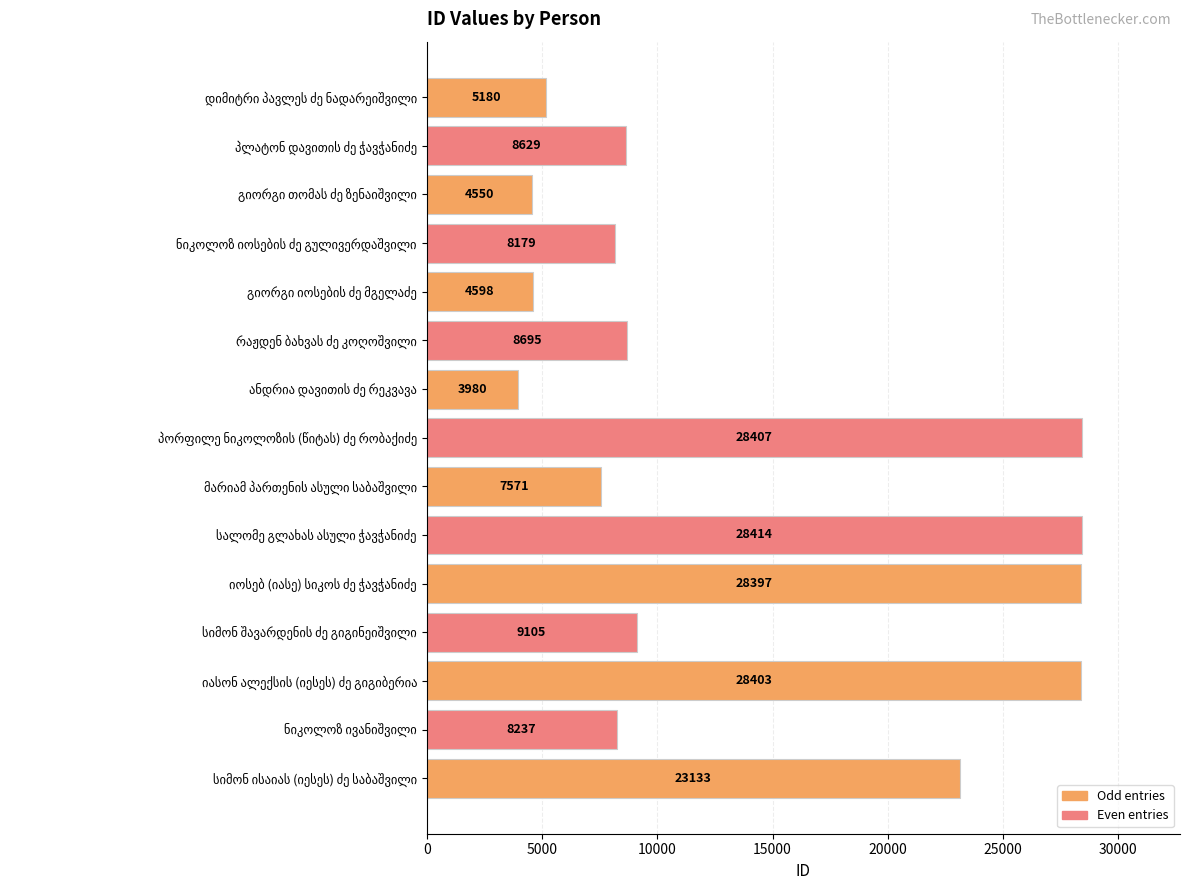

How many distinct data groups are displayed?

1